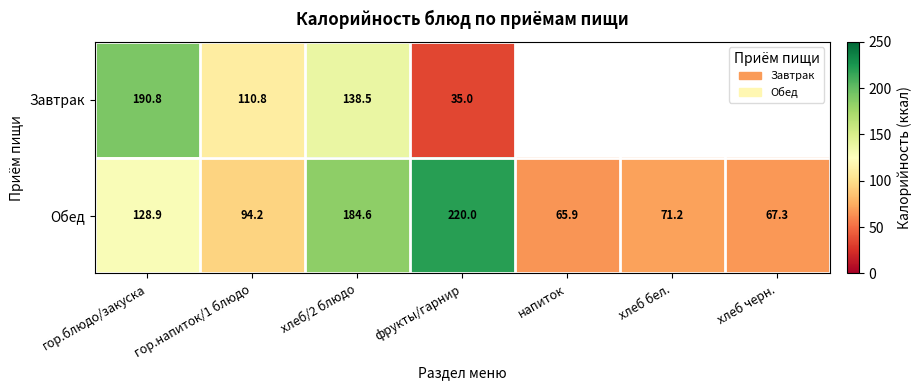

Where does the Обед series first go above 94?

гор.блюдо/закуска